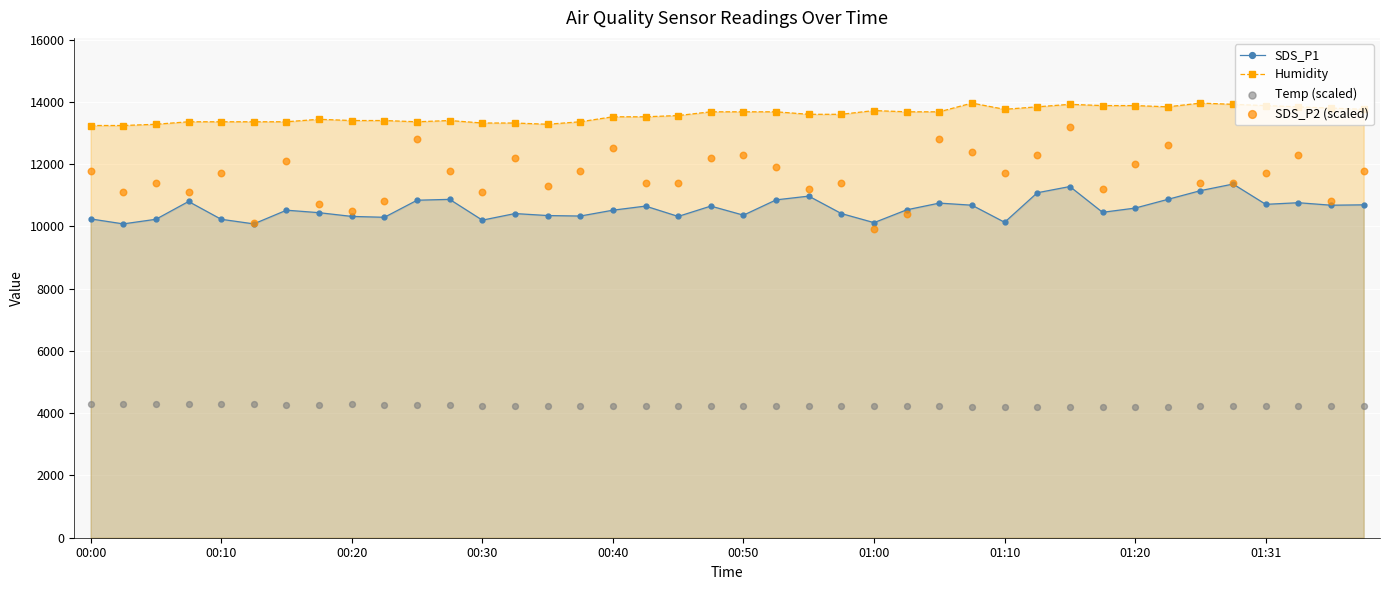

Which series has the widest spread of Y values?

SDS_P2 (scaled)